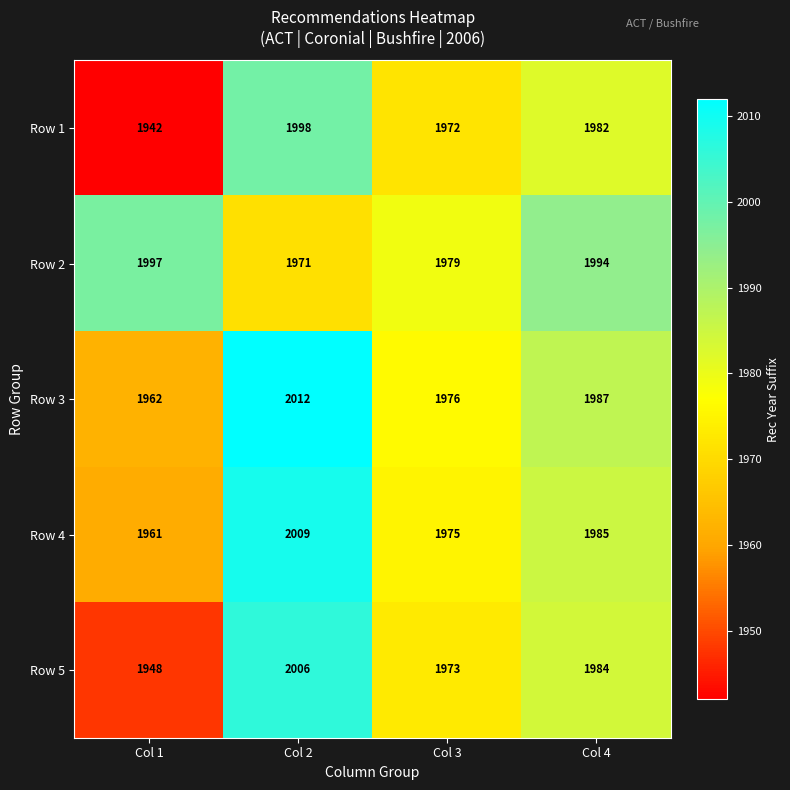

Which series has the largest range (max minus min)?

Row 5